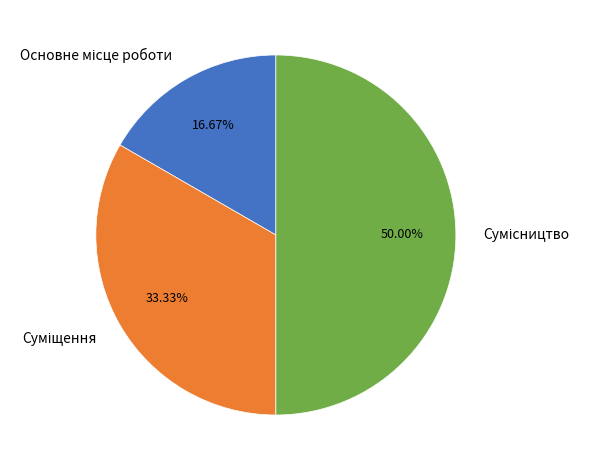

Is the sum of Суміщення and Сумісництво greater than half?

Yes